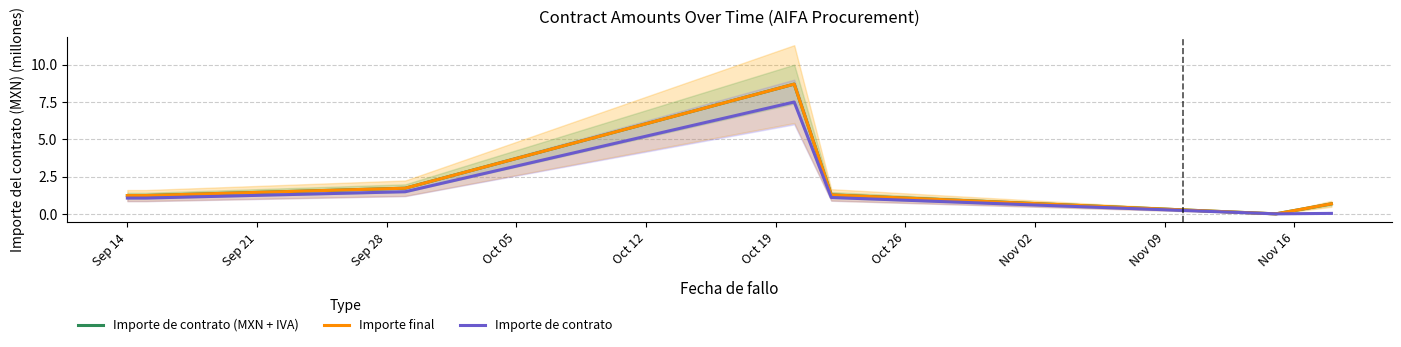

Reading right to left, extract all data points from this chart.

Importe de contrato (MXN + IVA): 0.7	0.0	1.3	8.7	1.7	1.2	1.2
Importe final: 0.7	0.0	1.3	8.7	1.7	1.2	1.2
Importe de contrato: 0.0	0.0	1.1	7.5	1.5	1.1	1.1